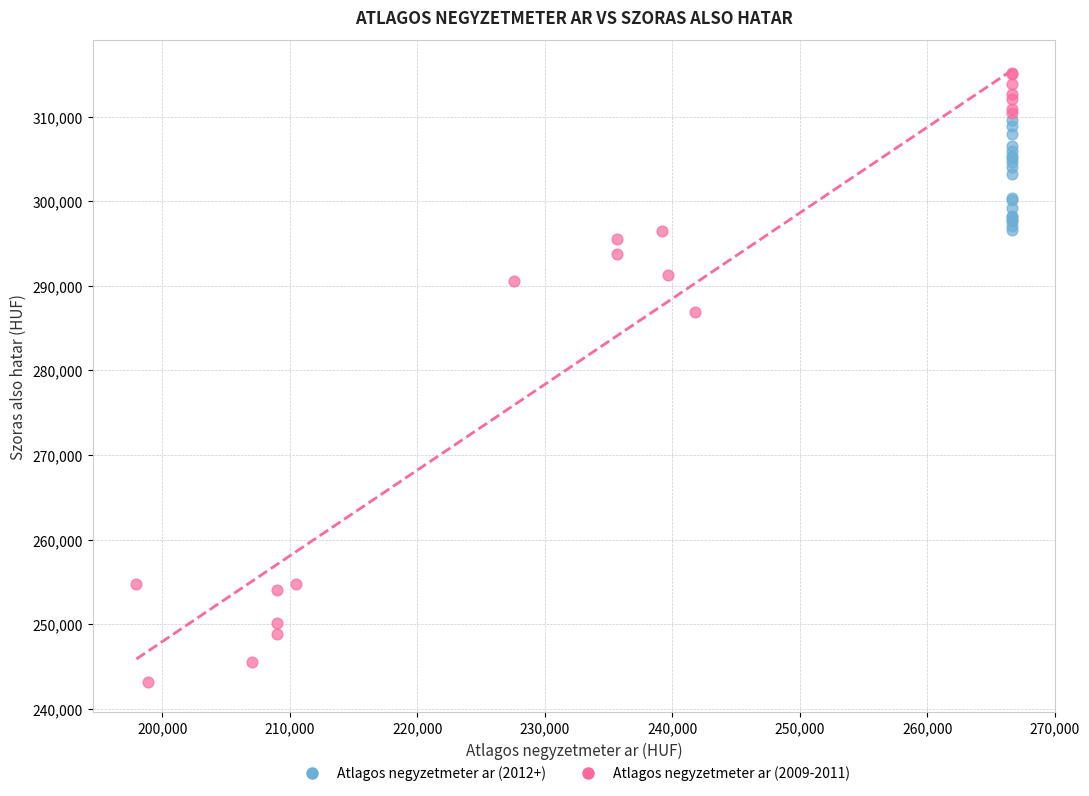

Which series has the widest spread of Y values?

Atlagos negyzetmeter ar (2009-2011)